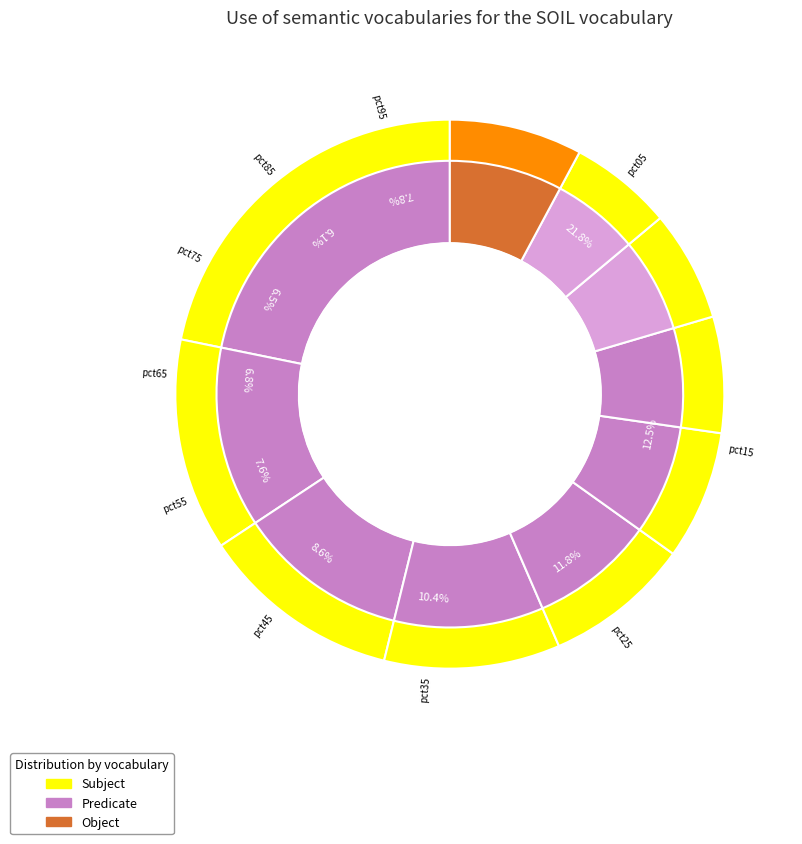

Count the number of slices in the pie.

10